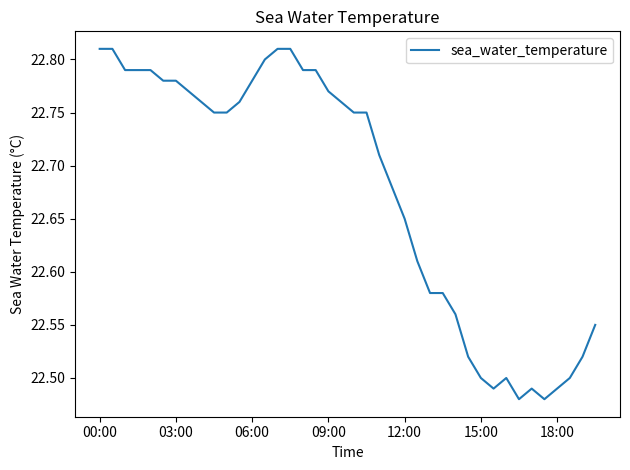

How many values are between 22 and 23?

40